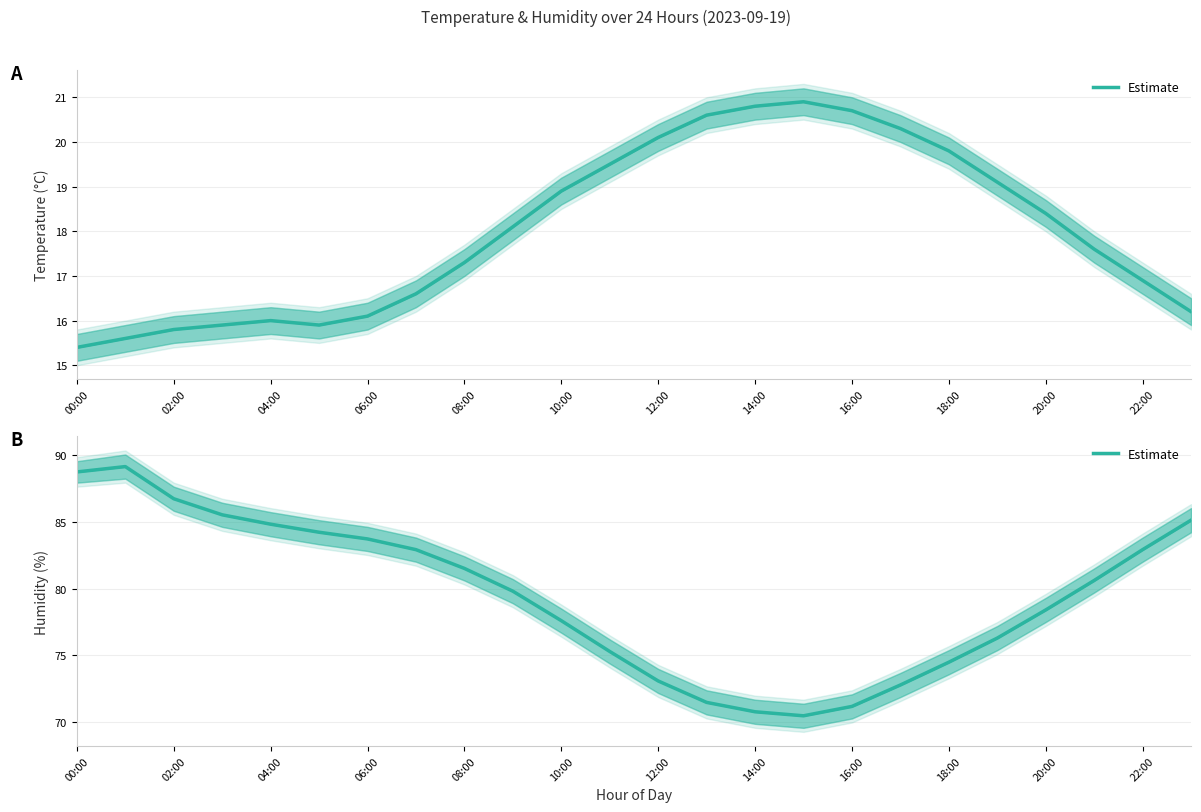

What is the change in value from 16 to 19?

+5.1